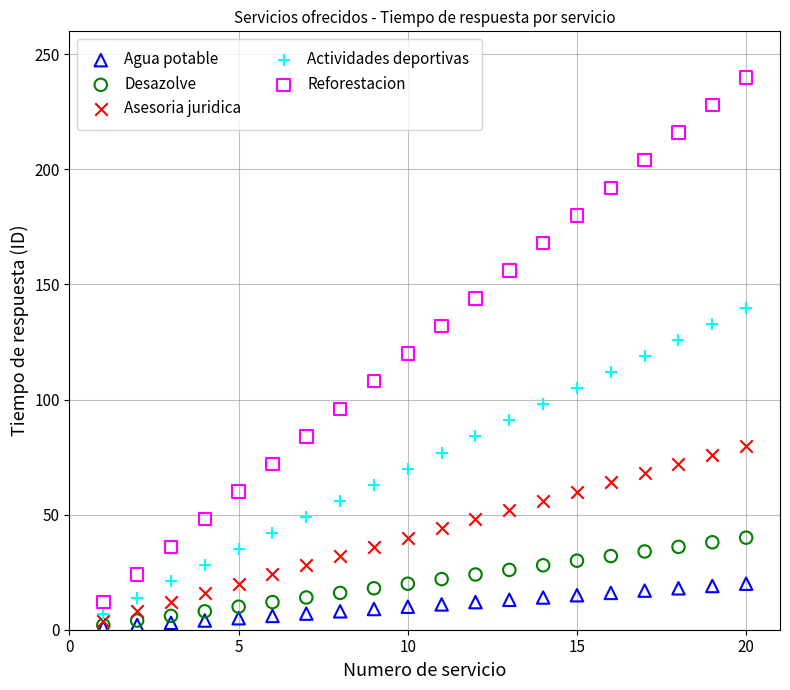

What are all the series names shown in the legend?

Agua potable, Desazolve, Asesoria juridica, Actividades deportivas, Reforestacion